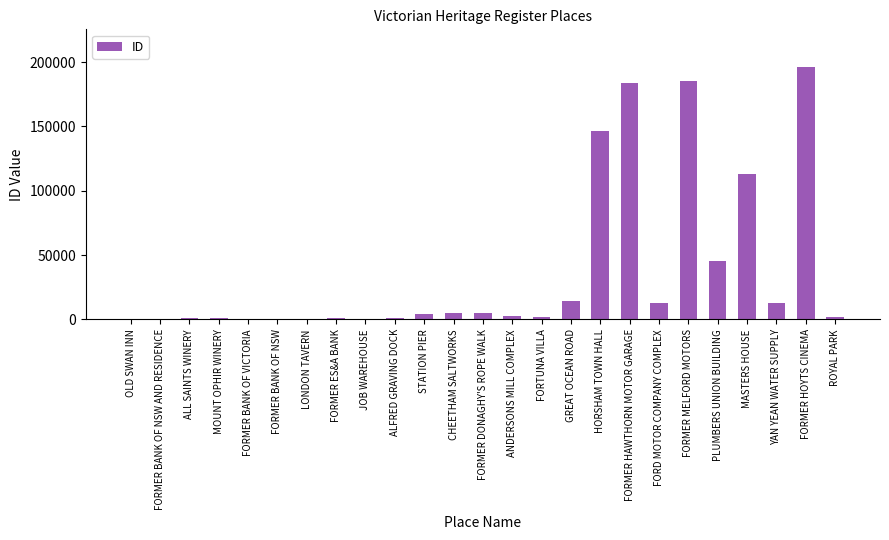

Between MASTERS HOUSE and ROYAL PARK, which is larger?

MASTERS HOUSE